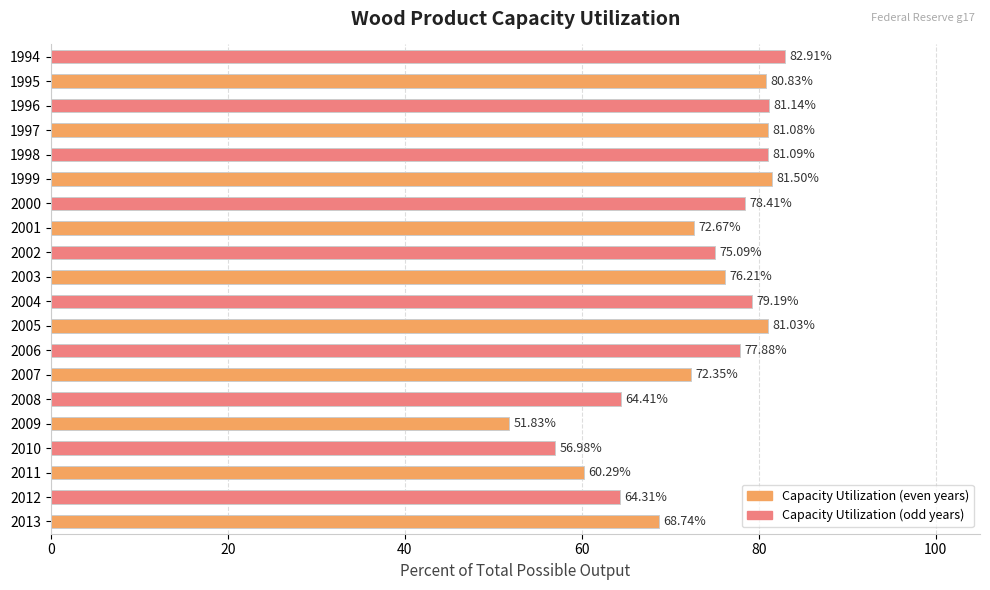

Are the bars horizontal?

Yes